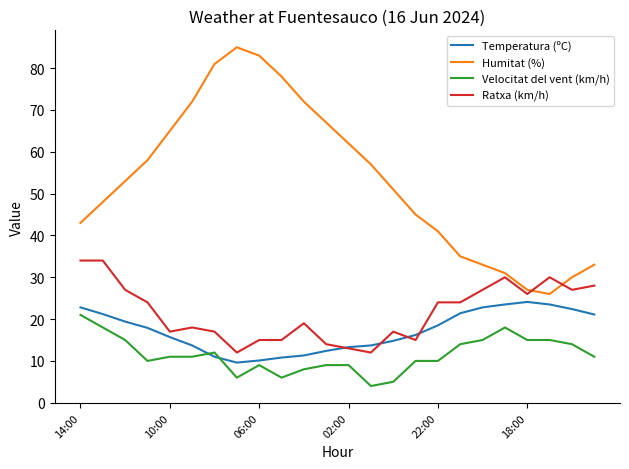

What is the highest value of the Temperatura (ºC) series?

24.1